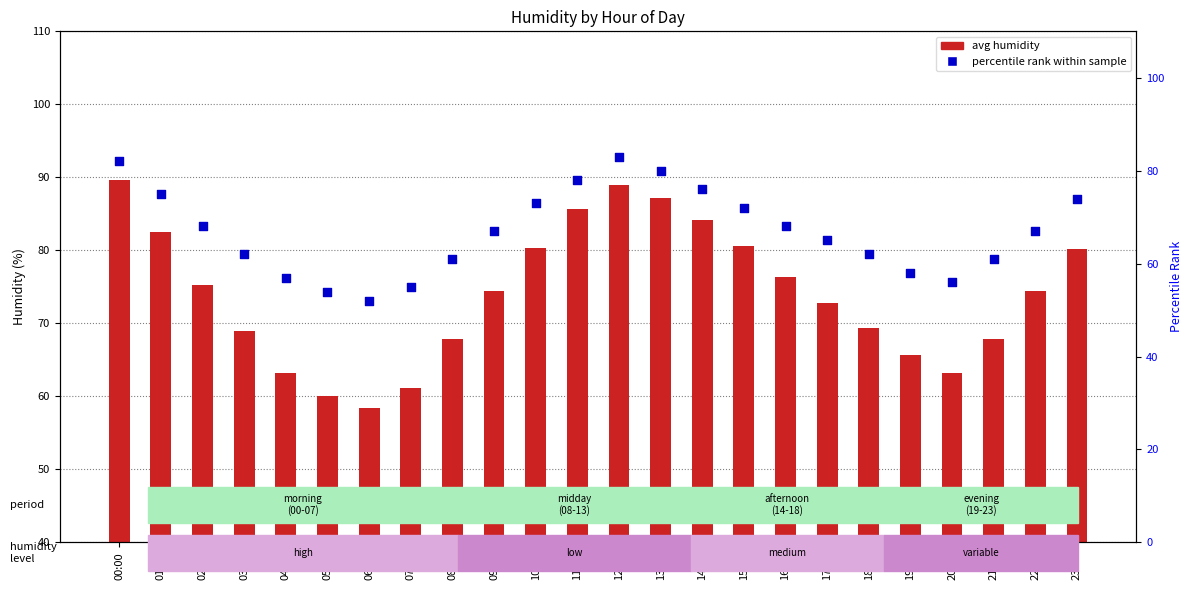

Which series reaches the minimum Y coordinate?

percentile rank within sample